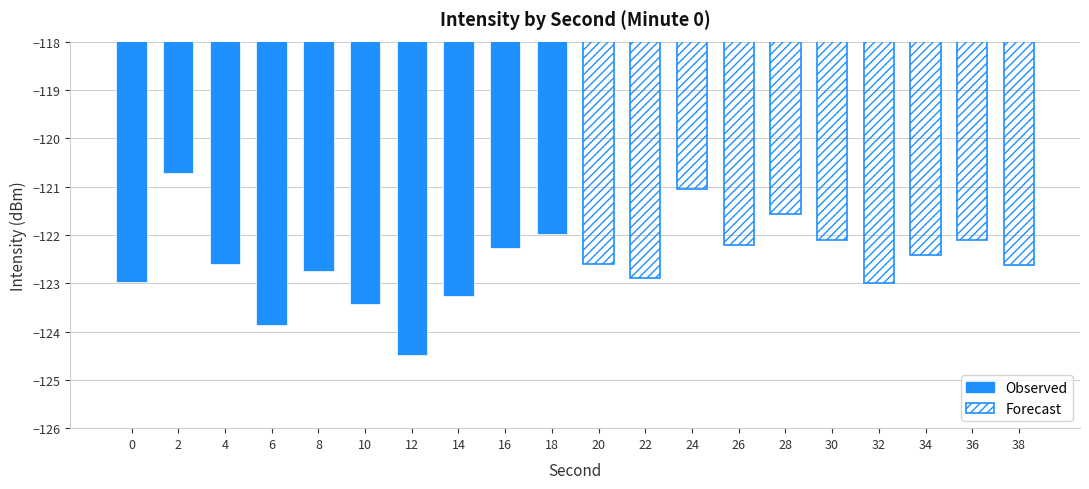

Which has a higher value, 18 or 12?

18